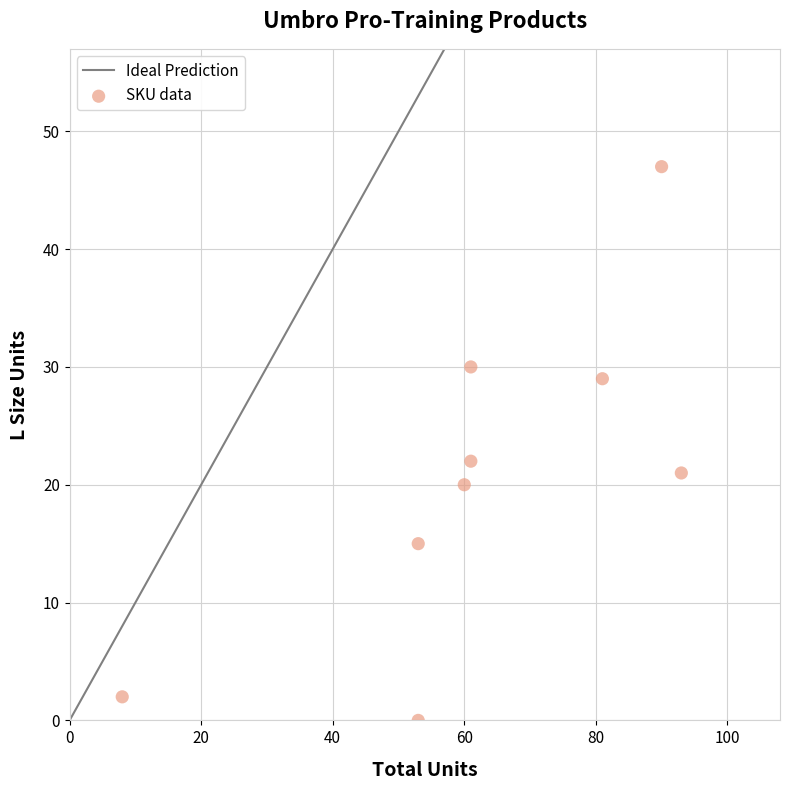

What Y value in the scatter plot is closest to 23?

22